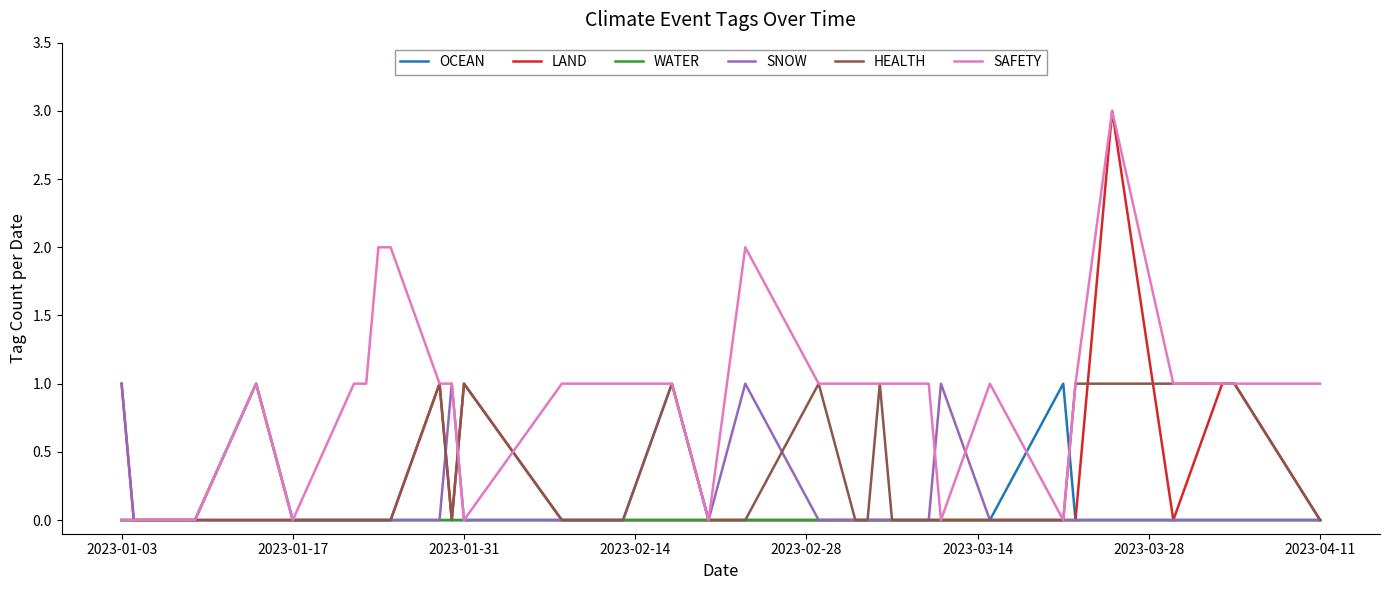

What is the greatest value displayed?

3